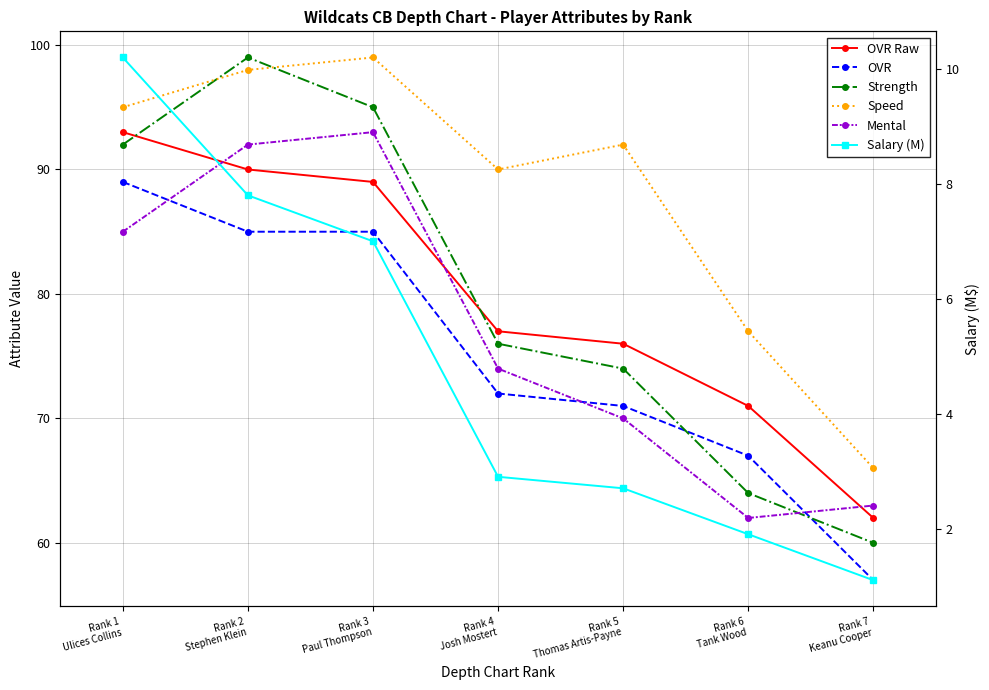

Rank the series by their maximum value, from highest to lowest.

Strength, Speed, OVR Raw, Mental, OVR, Salary (M)